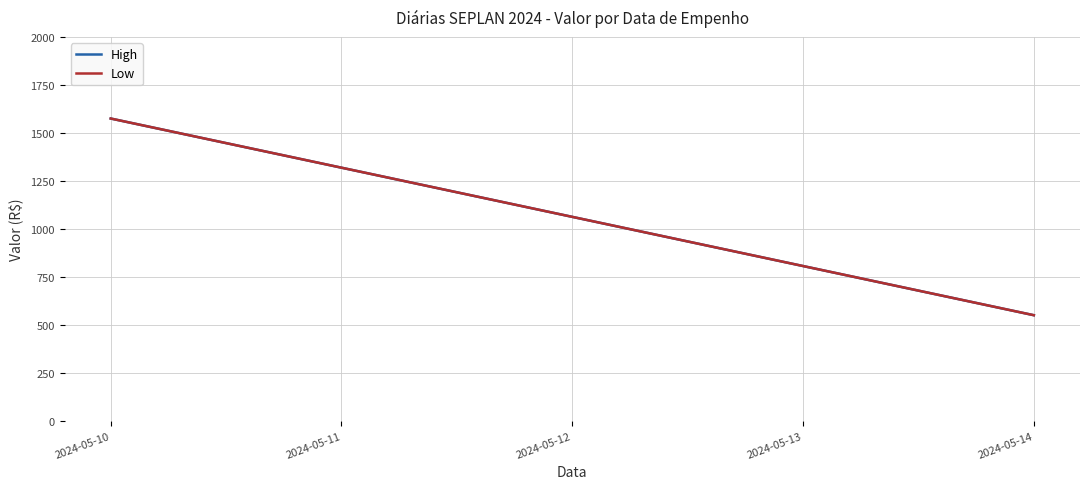

Is the value of High at 2024-05-14 greater than the value of Low at 2024-05-14?

No